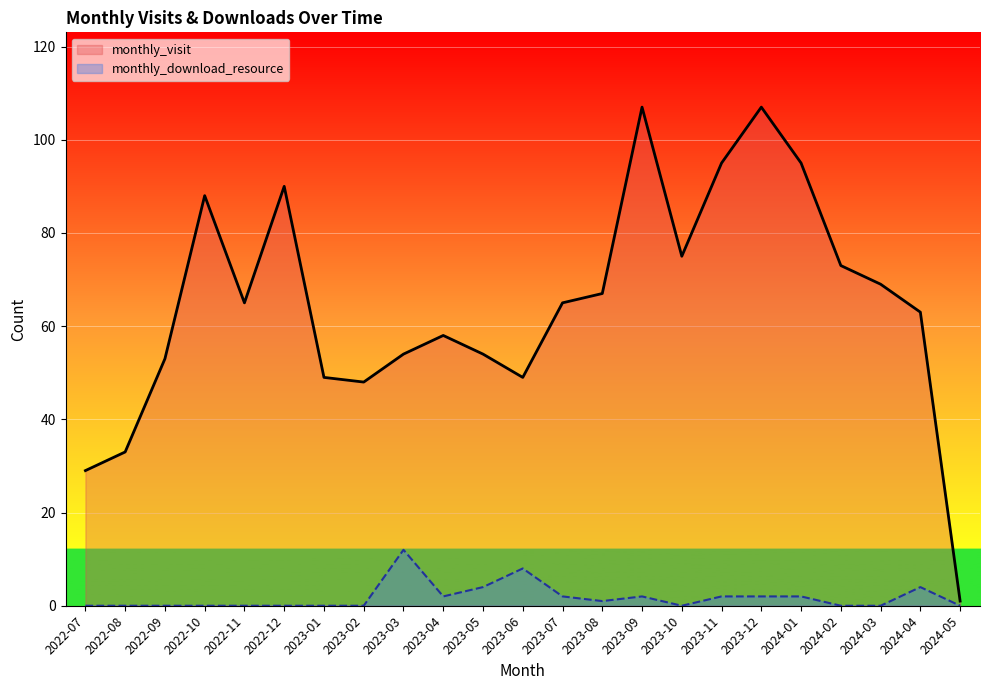

Which series has the widest spread of values?

monthly_visit